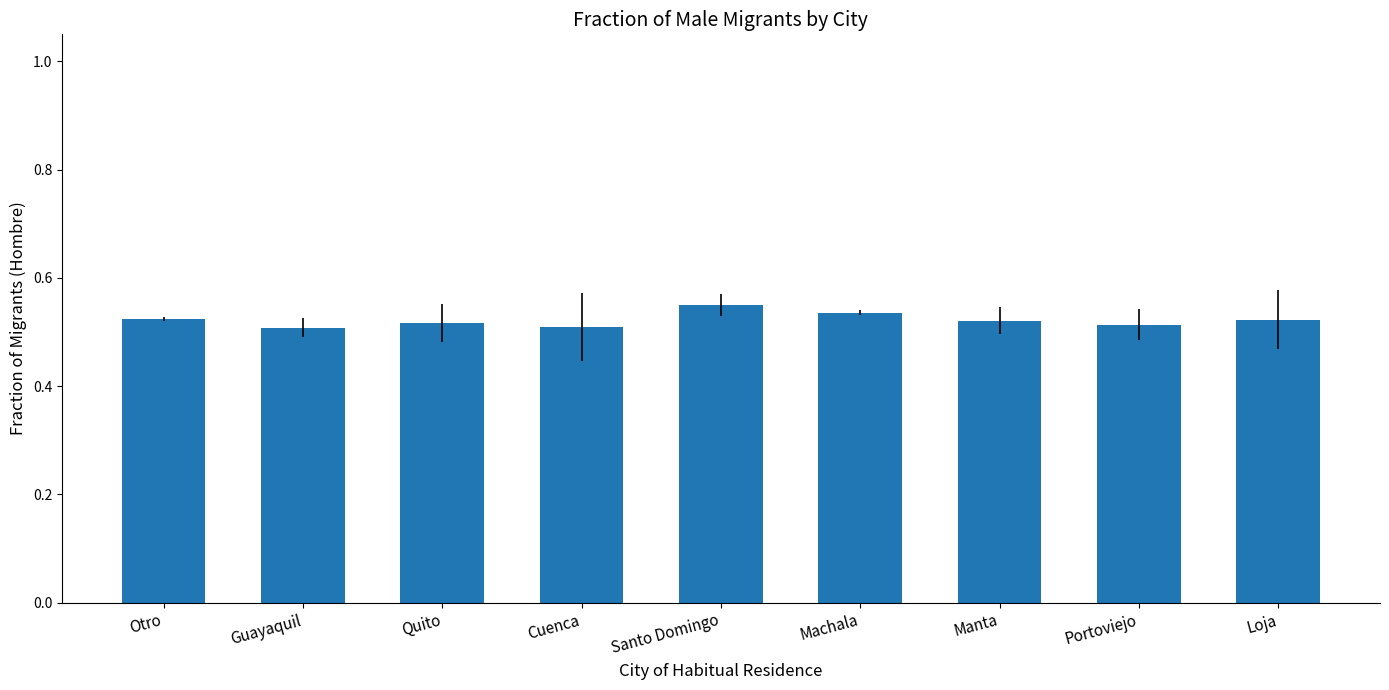

At which category does the chart reach its peak across all series?

Santo Domingo